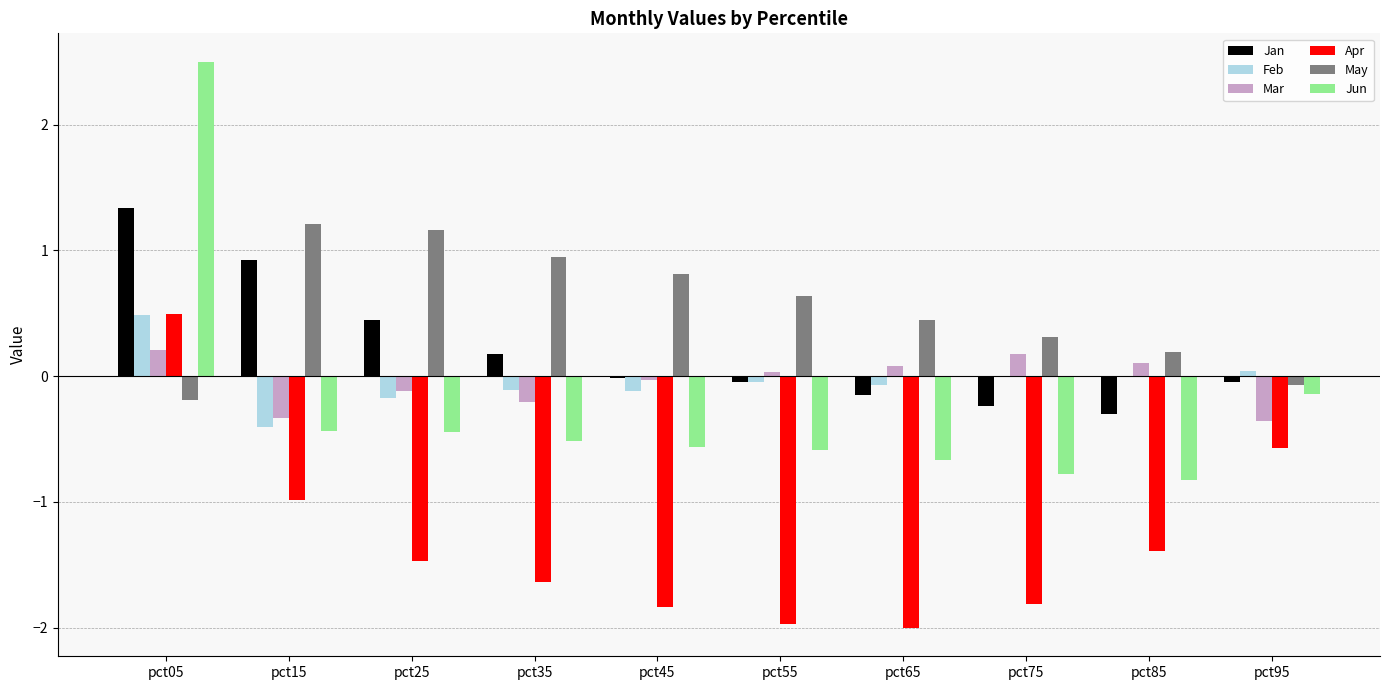

Which category has the highest value in the Jun series?

pct05